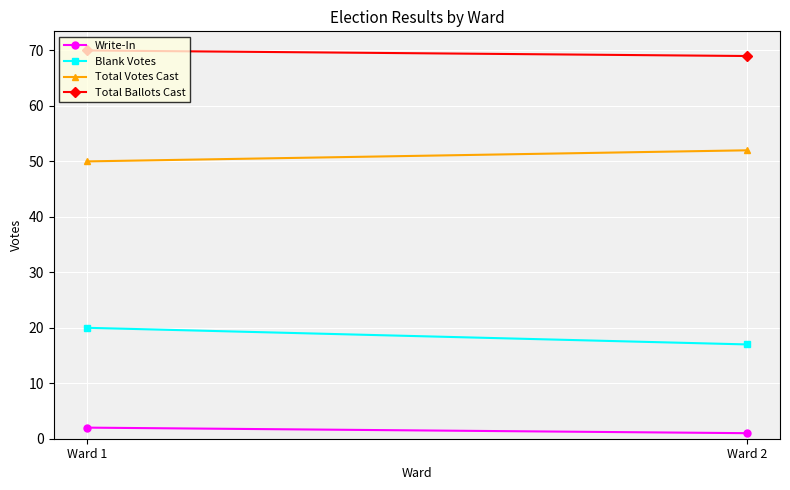

Reading right to left, transcribe all the data shown in this chart.

Write-In: 1	2
Blank Votes: 17	20
Total Votes Cast: 52	50
Total Ballots Cast: 69	70